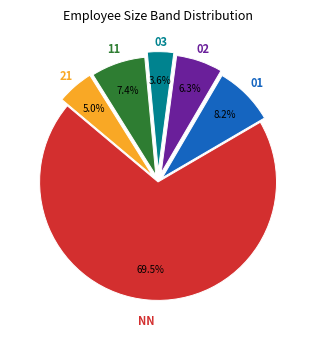

Count the number of slices in the pie.

6